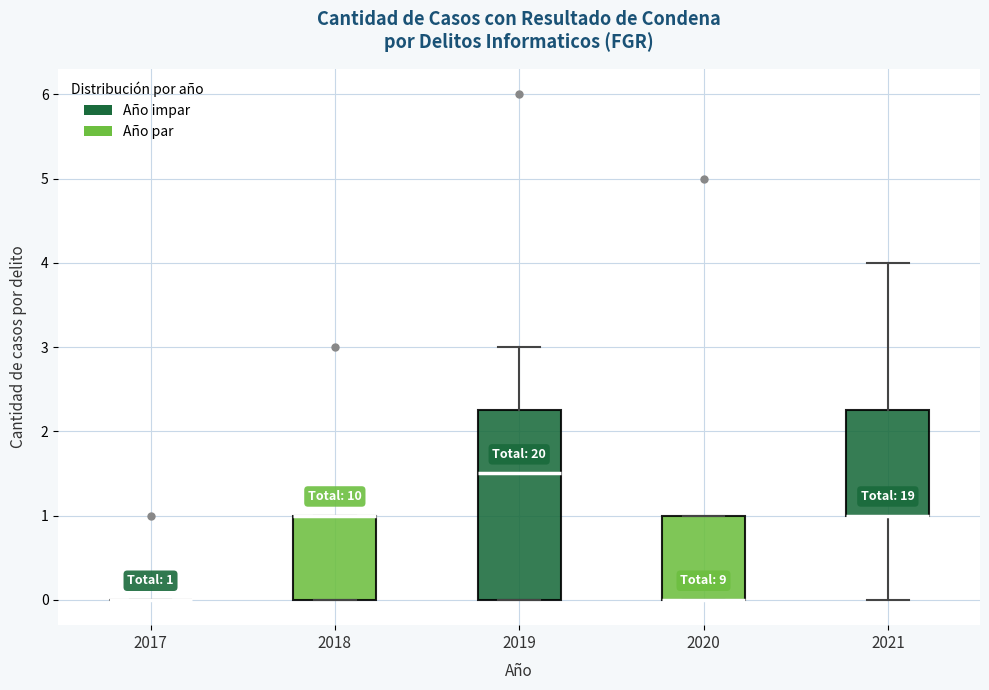

Which box is the tallest, from its lower edge to its upper edge?

2019